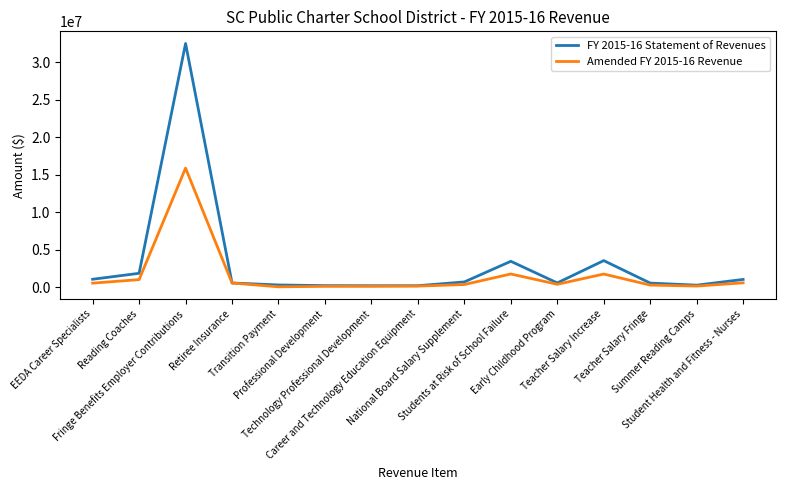

Read the Amended FY 2015-16 Revenue value at Teacher Salary Increase.

1733603.0